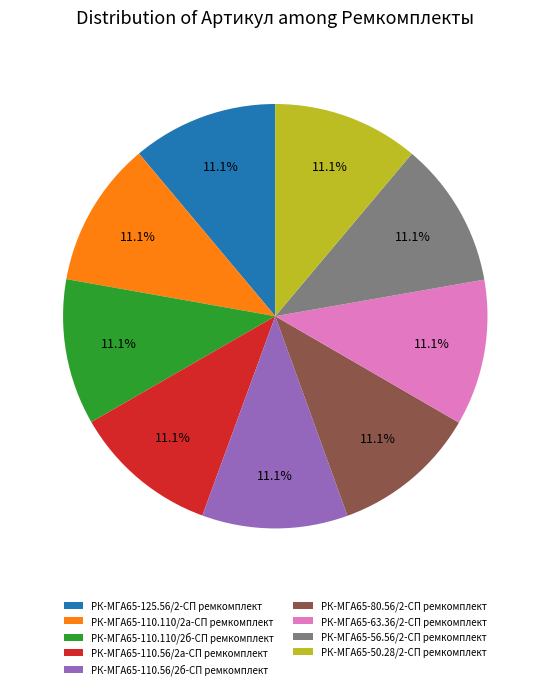

Is the sum of РК-МГА65-110.110/2а-СП ремкомплект and РК-МГА65-110.56/2б-СП ремкомплект greater than half?

No